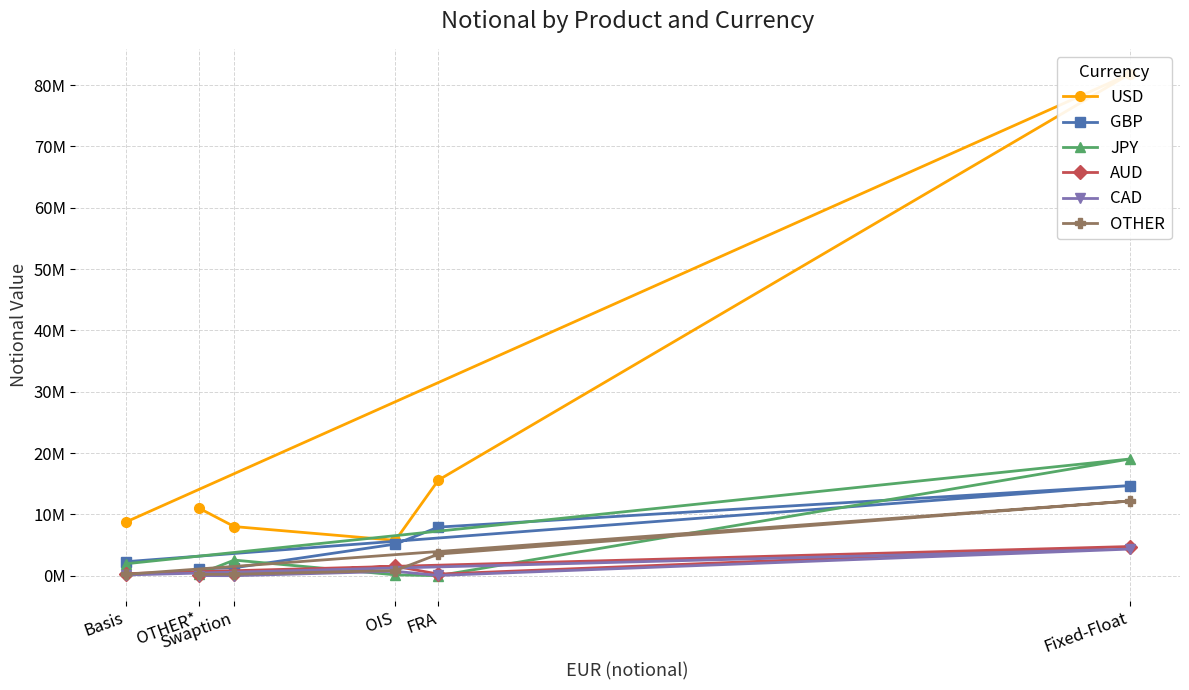

Where is OTHER nearest to the value 6212441?

FRA